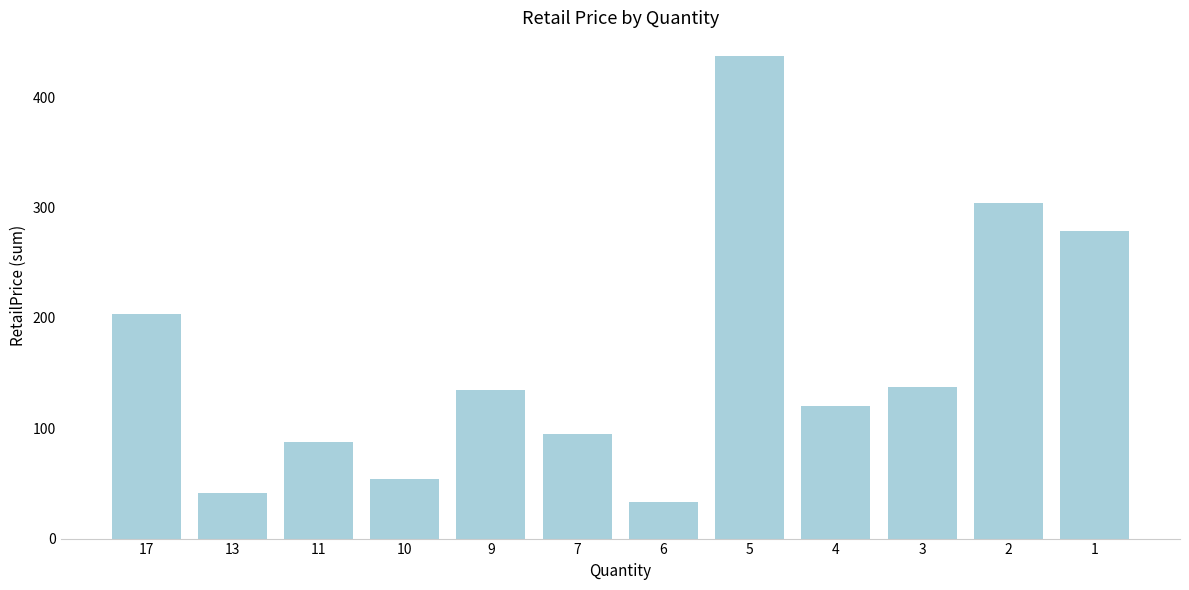

Which category has the highest value across all series?

5